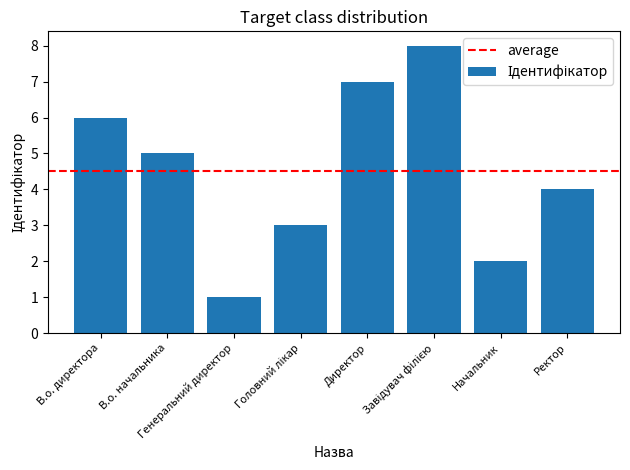

Count the number of data series in this chart.

1